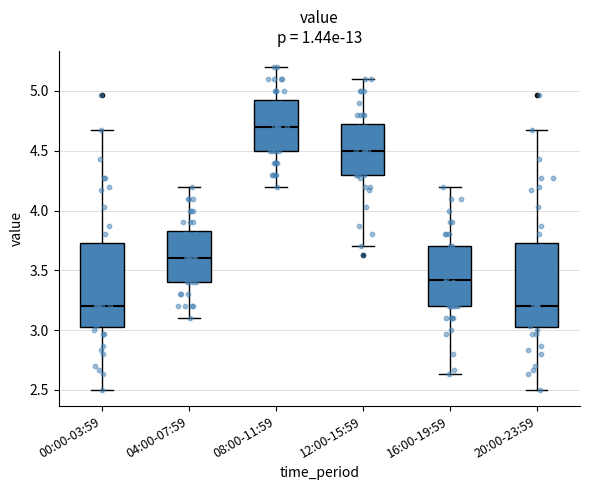

Reading left to right, transcribe this box plot: for each box, give where its median line is, the range the box spans, and where its two whiskers end, as read against the y-axis. The values are not printed on the chart, so give them approximately, as read against the axis.

00:00-03:59: median 3.20, box 3.00 to 3.75, whiskers 2.50 to 4.65
04:00-07:59: median 3.60, box 3.40 to 3.85, whiskers 3.10 to 4.20
08:00-11:59: median 4.70, box 4.50 to 4.95, whiskers 4.20 to 5.20
12:00-15:59: median 4.50, box 4.30 to 4.75, whiskers 3.70 to 5.10
16:00-19:59: median 3.40, box 3.20 to 3.70, whiskers 2.65 to 4.20
20:00-23:59: median 3.20, box 3.00 to 3.75, whiskers 2.50 to 4.65